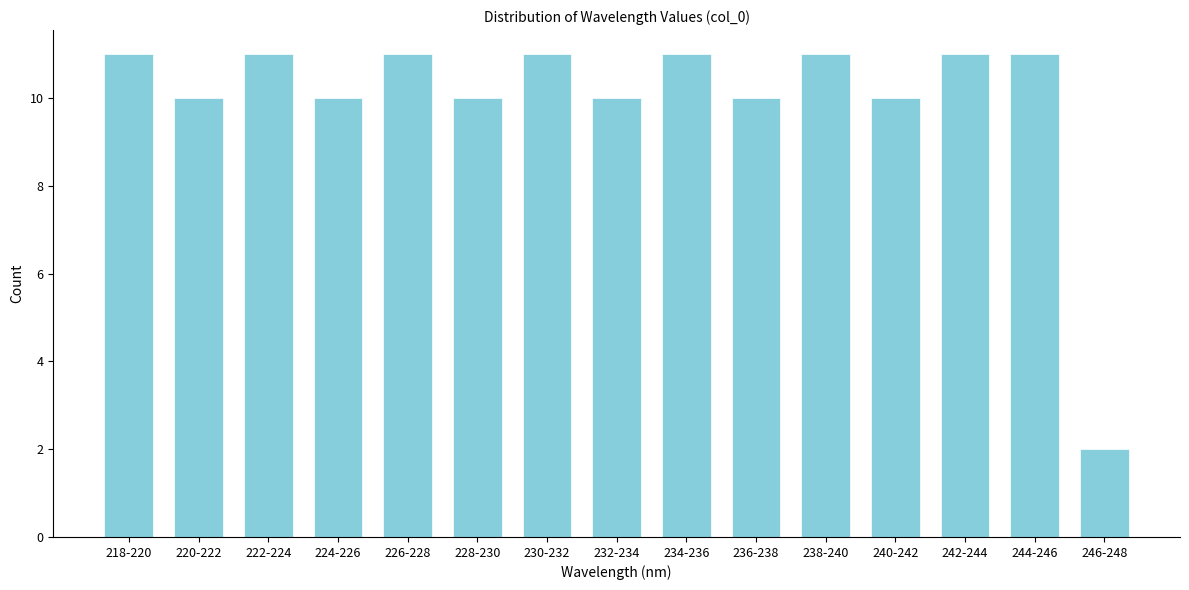

Reading left to right, what are all the values shown in this chart?

218-220=11	220-222=10	222-224=11	224-226=10	226-228=11	228-230=10	230-232=11	232-234=10	234-236=11	236-238=10	238-240=11	240-242=10	242-244=11	244-246=11	246-248=2